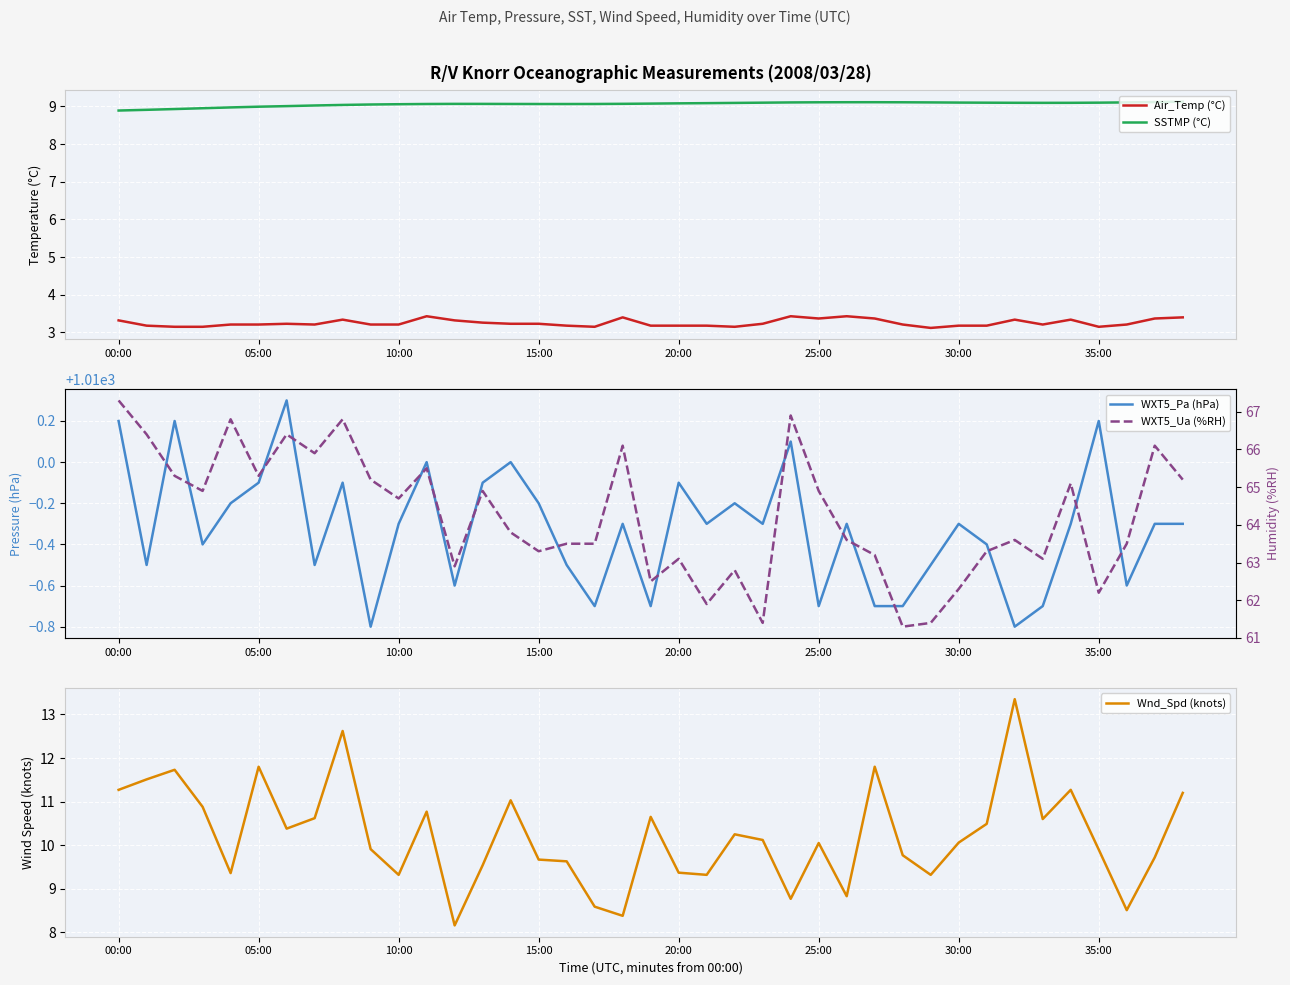

What is the maximum value for SSTMP (°C)?

9.1